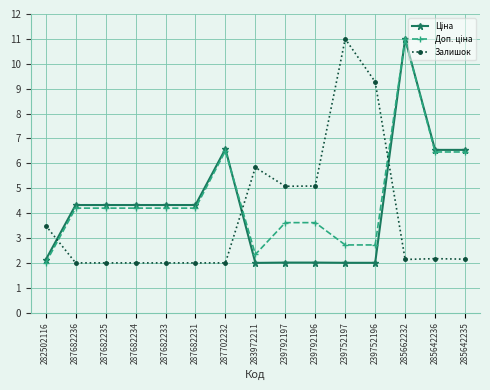

True or false: Залишок has a value of 2.1 at 285662232.

True